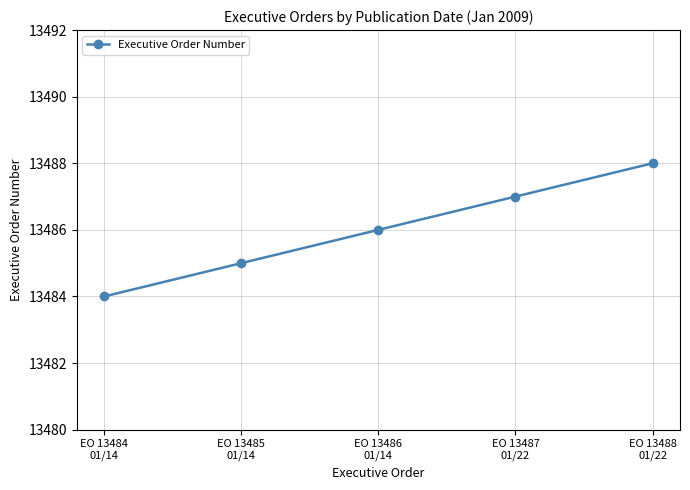

What position from the left is EO 13488
01/22?

5